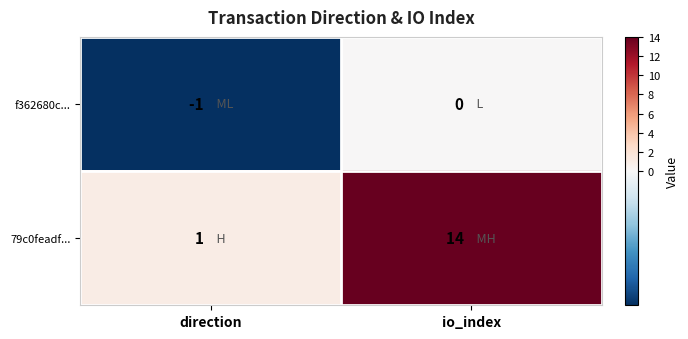

Reading left to right, what are all the values shown in this chart?

f362680c...: direction=-1	io_index=0
79c0feadf...: direction=1	io_index=14